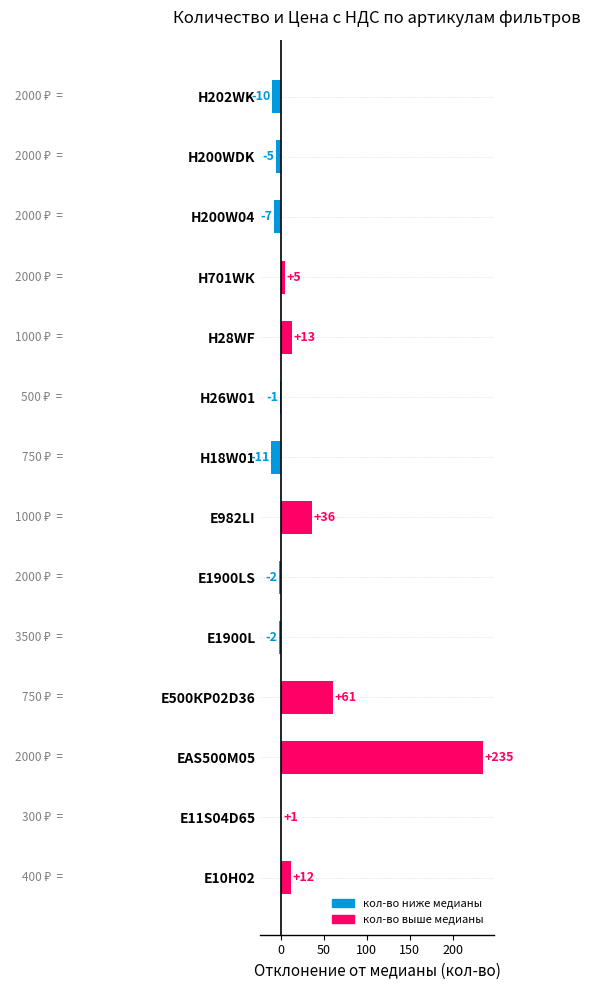

What is the maximum value shown in the chart?

235